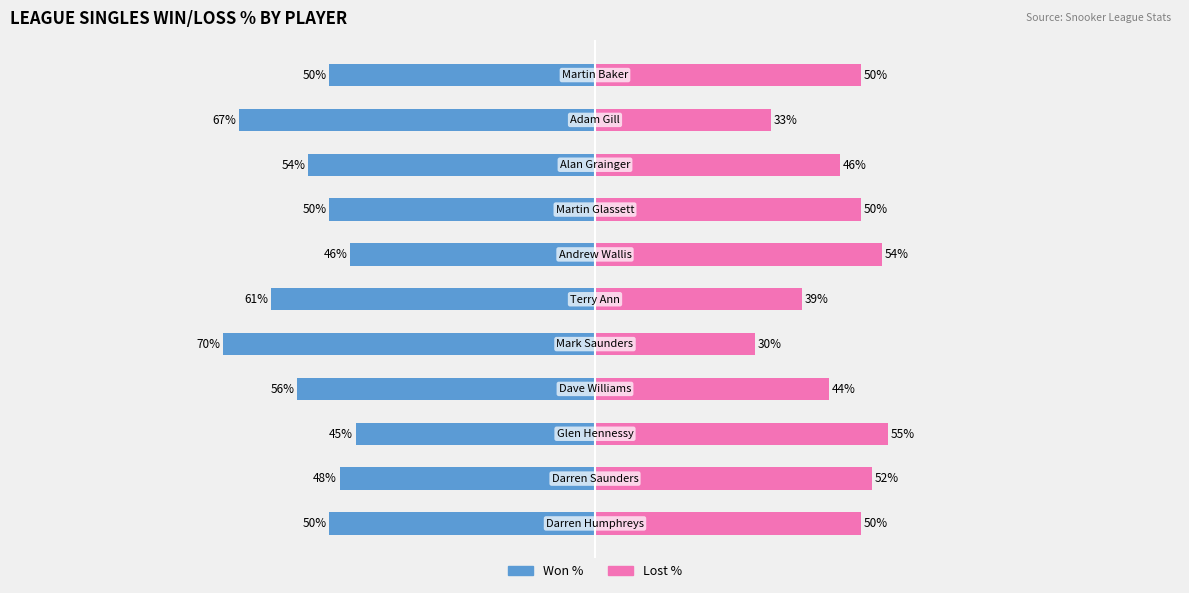

The value of Lost % at 2 is 90. True or false?

False